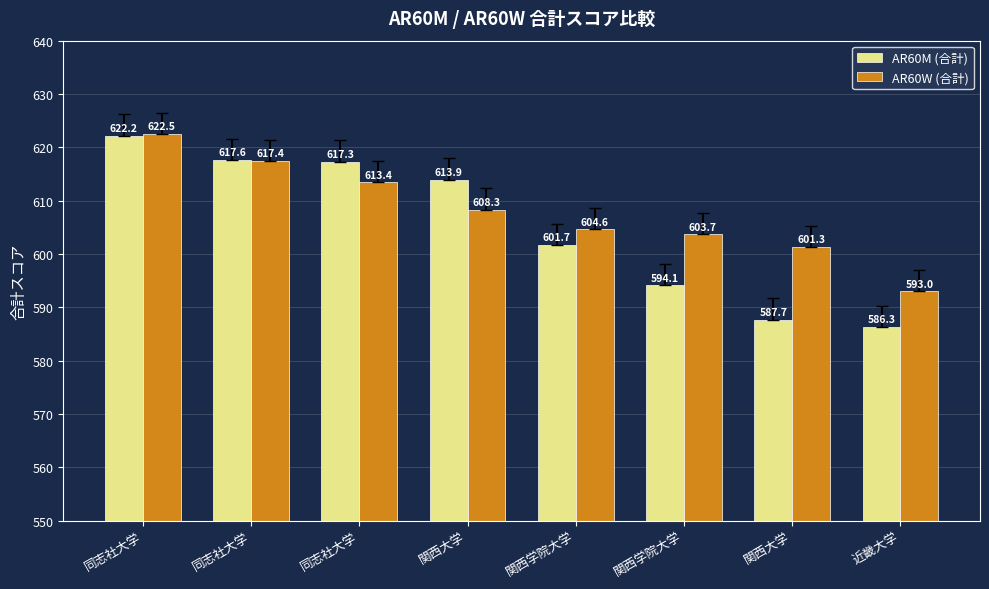

What is the difference between the second highest and second lowest values in the AR60W (合計) series?

16.1